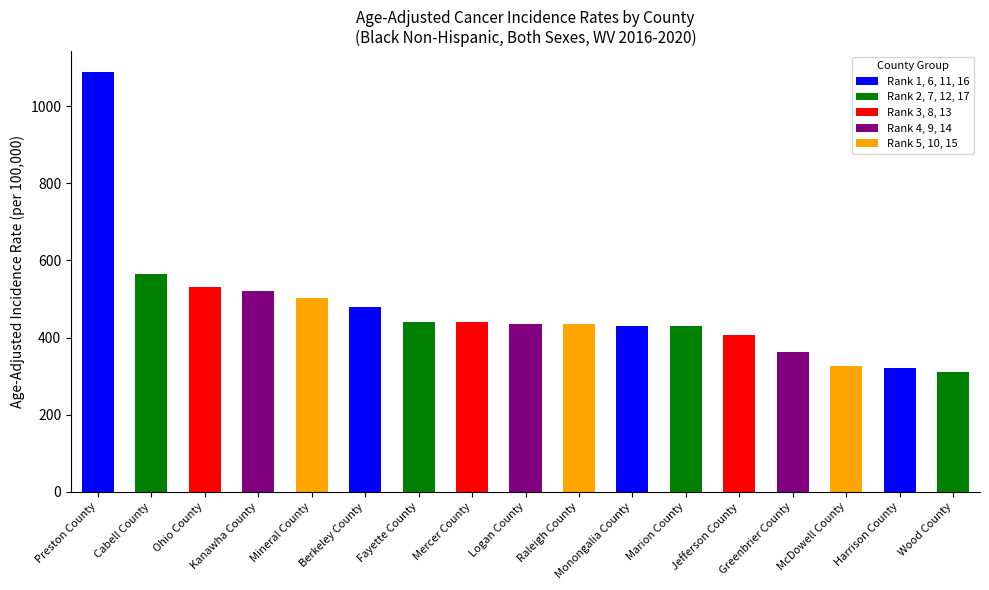

What value does the data have at Mineral County?

502.1